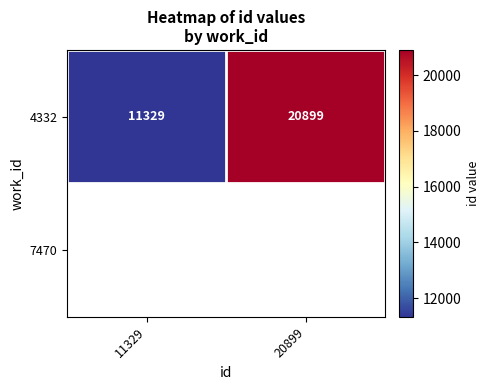

Reading right to left, transcribe all the data shown in this chart.

20899	11329